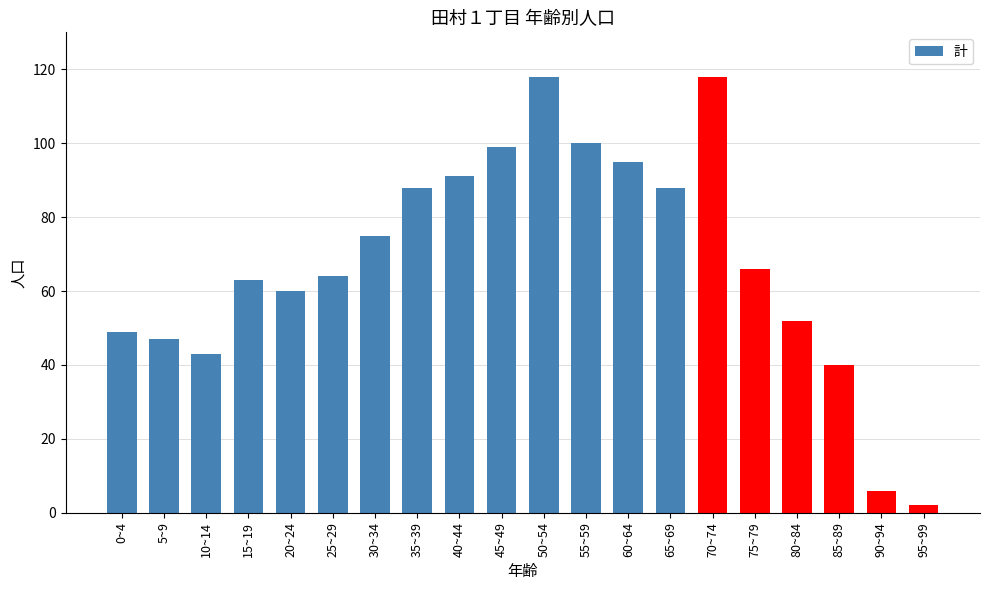

What is the sum of the values at 10~14 and 90~94?

49